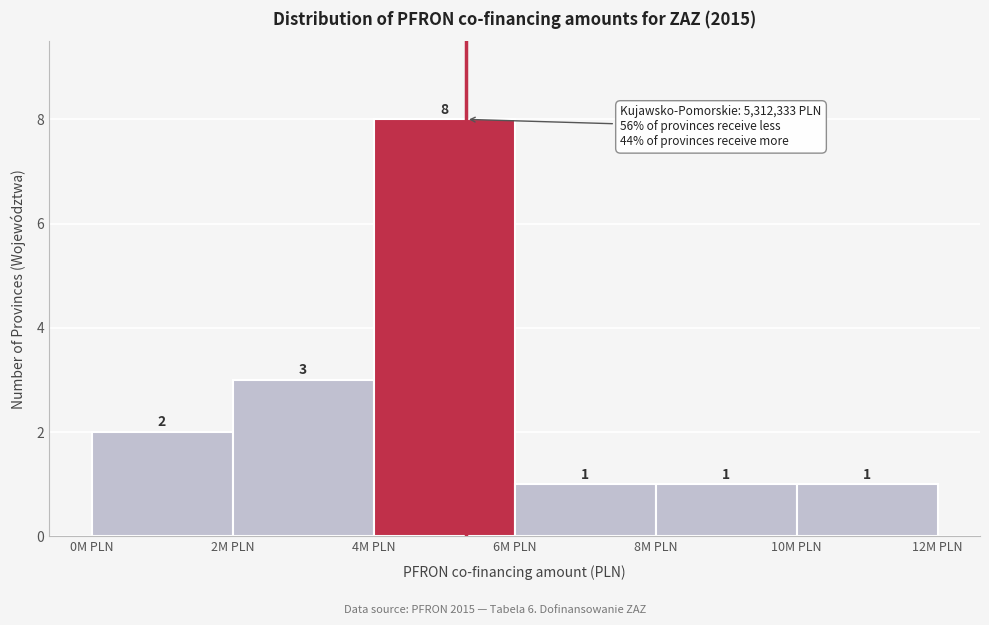

Reading right to left, transcribe all the data shown in this chart.

10M PLN=1	8M PLN=1	6M PLN=1	4M PLN=8	2M PLN=3	0M PLN=2